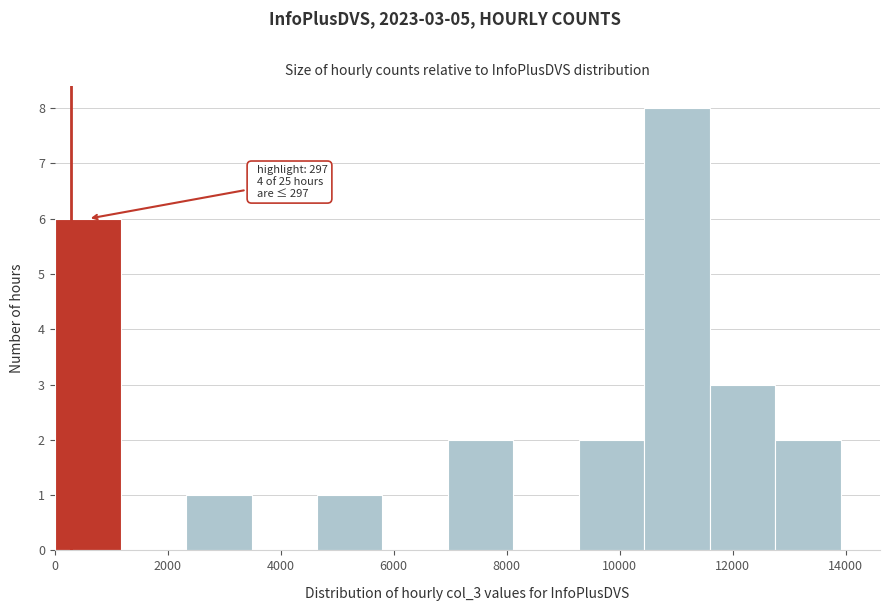

Which range on the x-axis has the tallest bar?

10400 to 11600